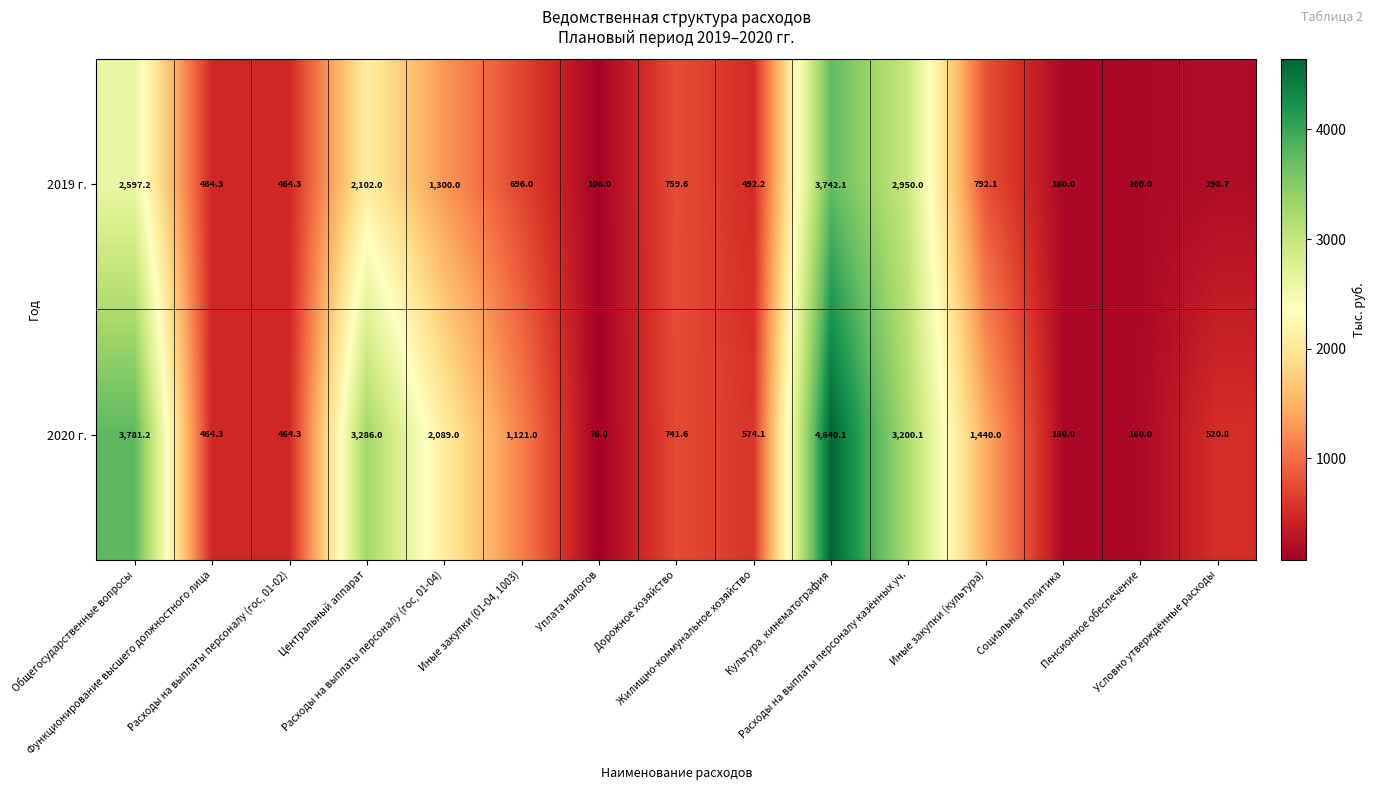

How many values in the 2020 г. series are below 741?

7